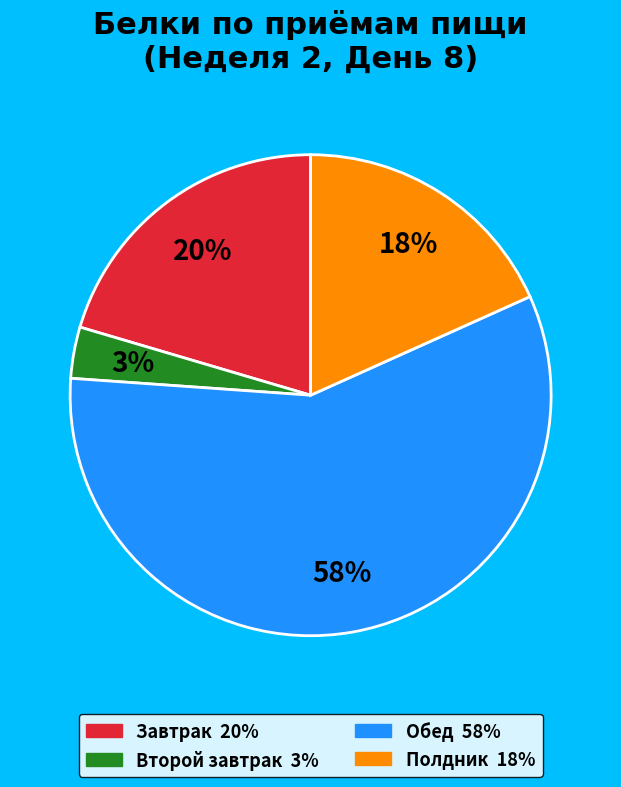

To the nearest percent, what portion does Второй завтрак represent?

3%